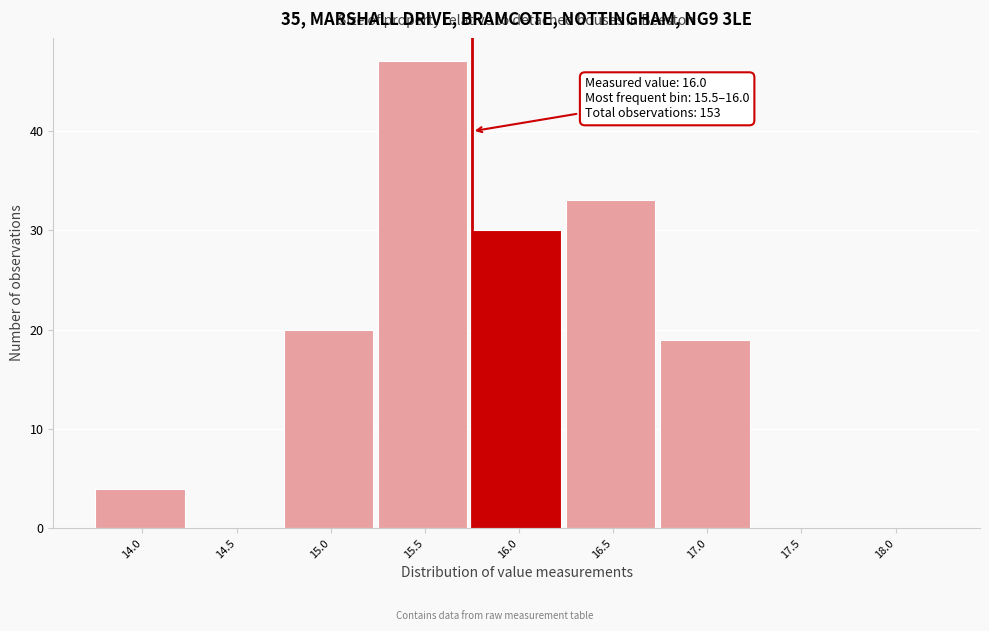

Reading left to right, extract all data points from this chart.

14.0=4	14.5=0	15.0=20	15.5=47	16.0=30	16.5=33	17.0=19	17.5=0	18.0=0